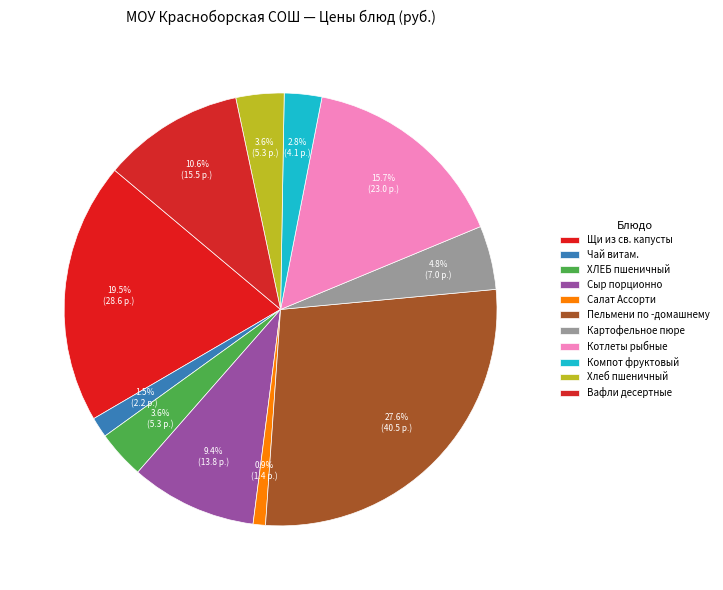

Count the number of slices in the pie.

11